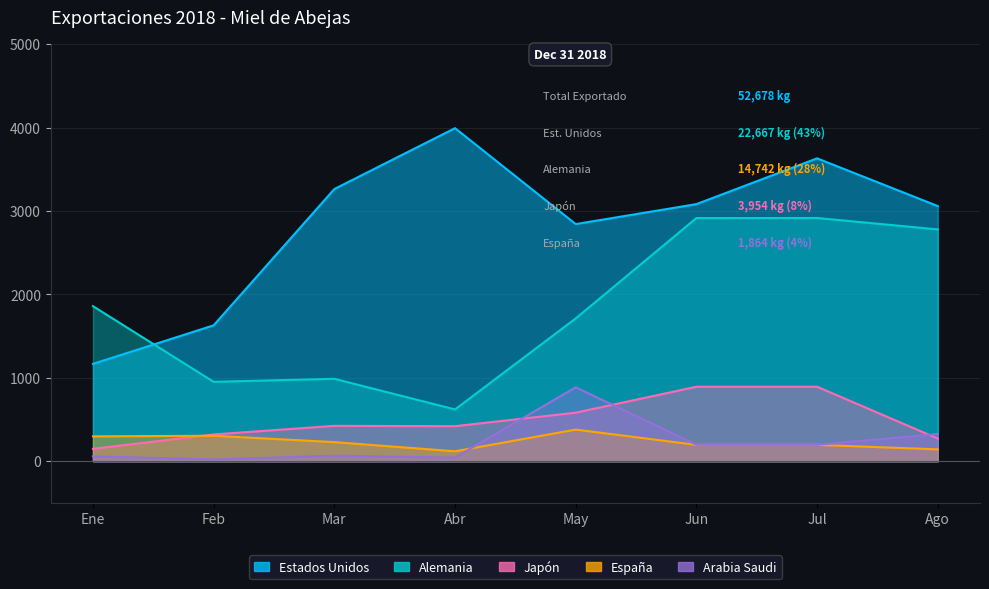

Where do España and Japón first cross each other?

Ene and Feb